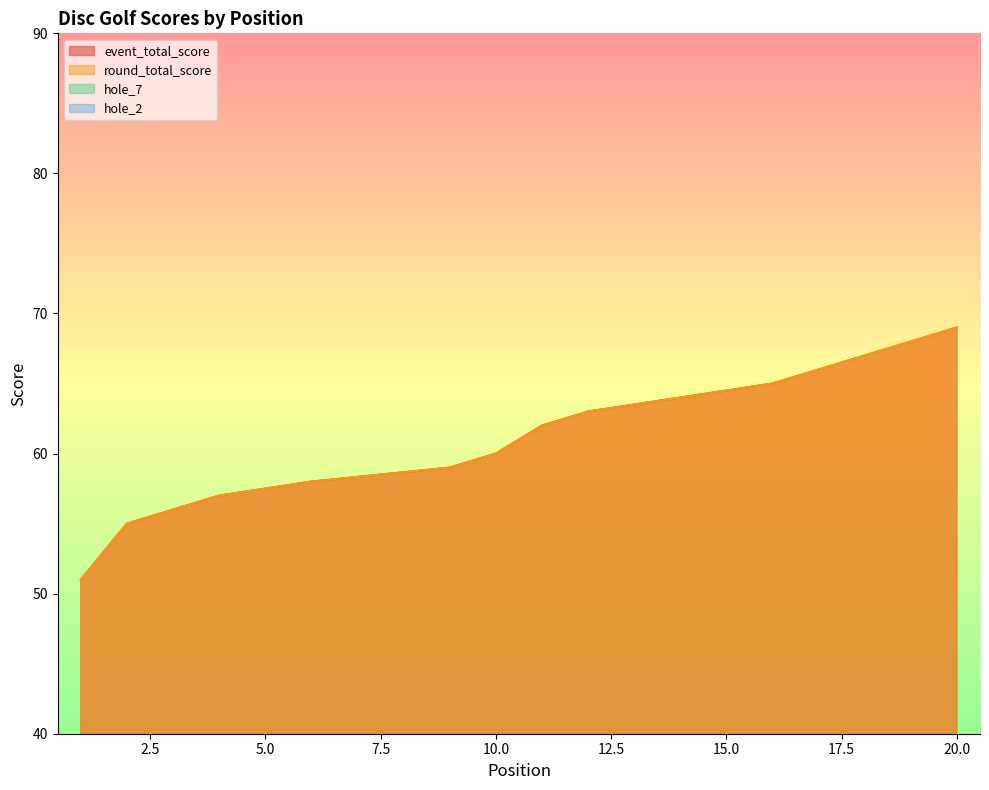

Does the chart have visible grid lines?

No